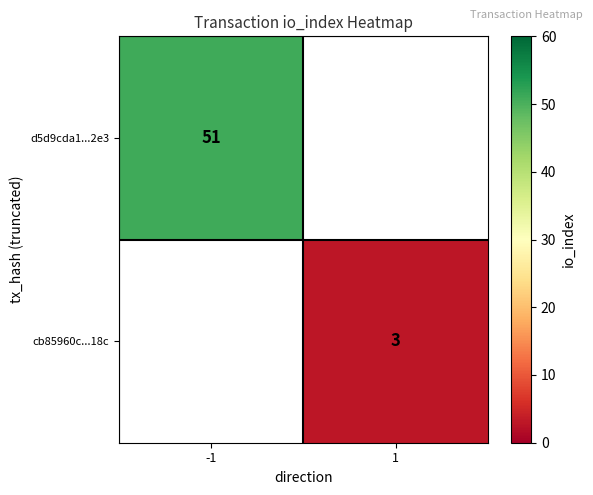

Is the value of d5d9cda1...2e3 at -1 greater than the value of cb85960c...18c at 1?

Yes